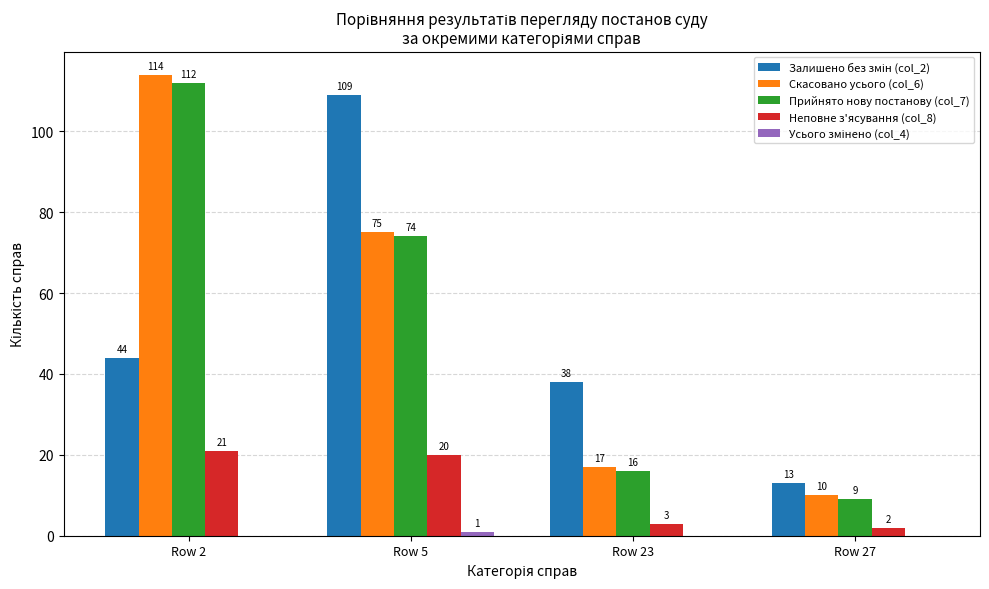

Which label corresponds to the largest value in the chart?

Row 2